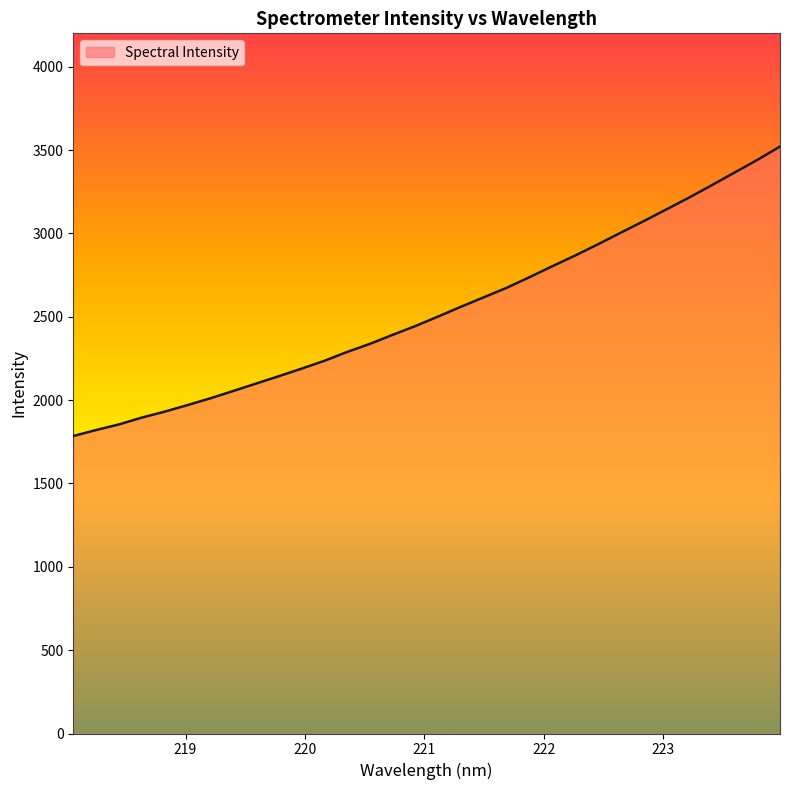

What is the difference between the maximum and minimum values?

1736.5